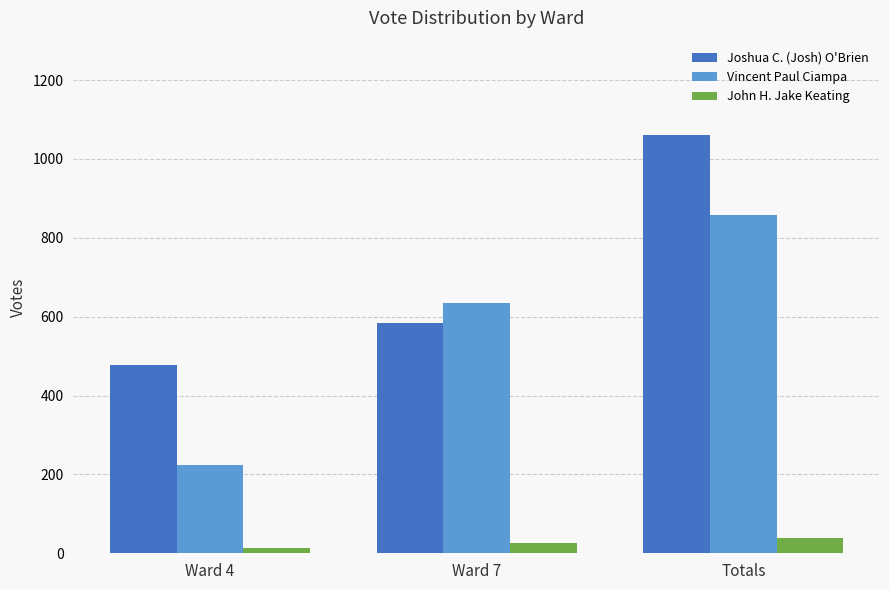

Is it true that John H. Jake Keating equals 26 at Ward 7?

True